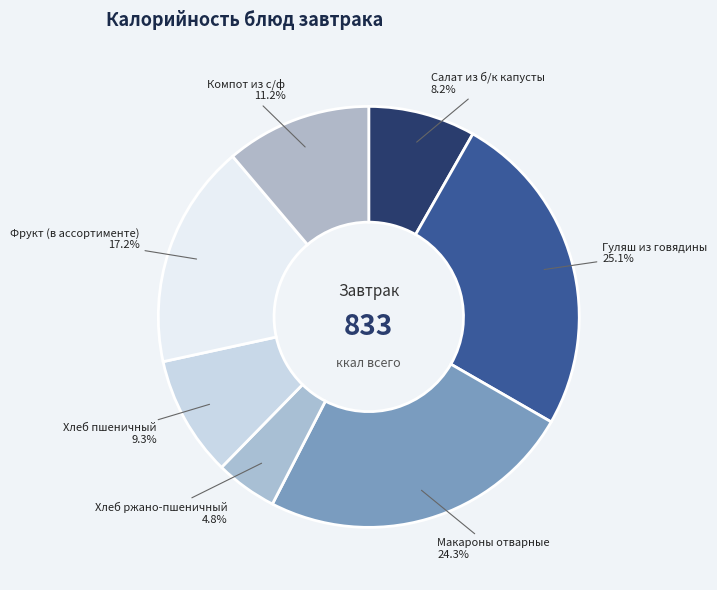

Rank the categories by value from lowest to highest.

Хлеб ржано-пшеничный, Салат из б/к капусты, Хлеб пшеничный, Компот из с/ф, Фрукт (в ассортименте), Макароны отварные, Гуляш из говядины